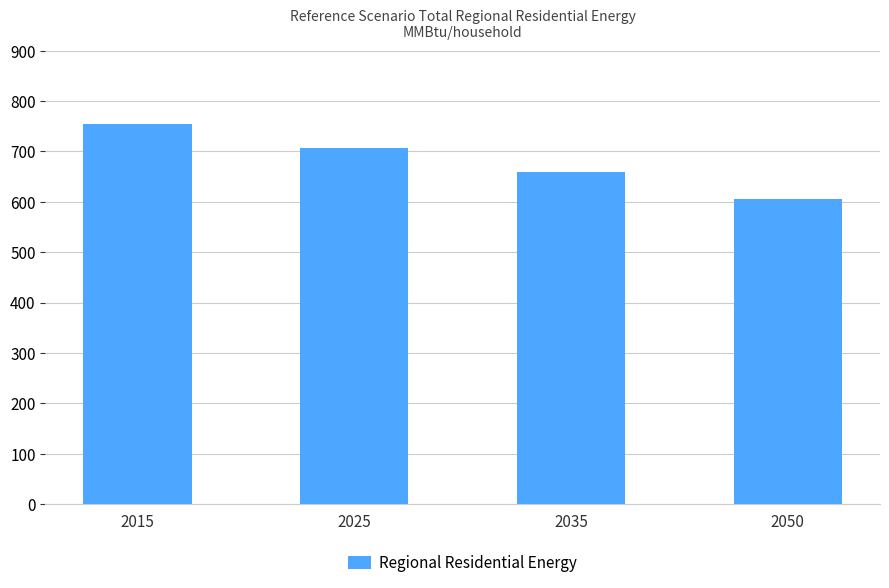

What is the value of the 1st bar from the left?

753.6